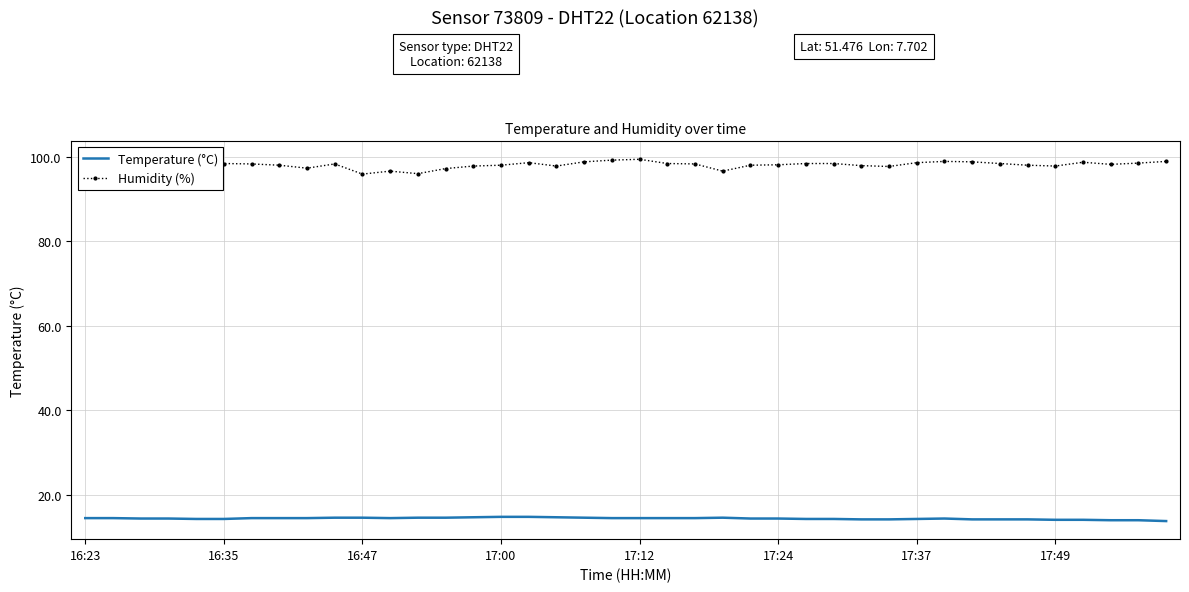

In Humidity (%), how many points are lower than both neighbors (excluding endpoints)?

9